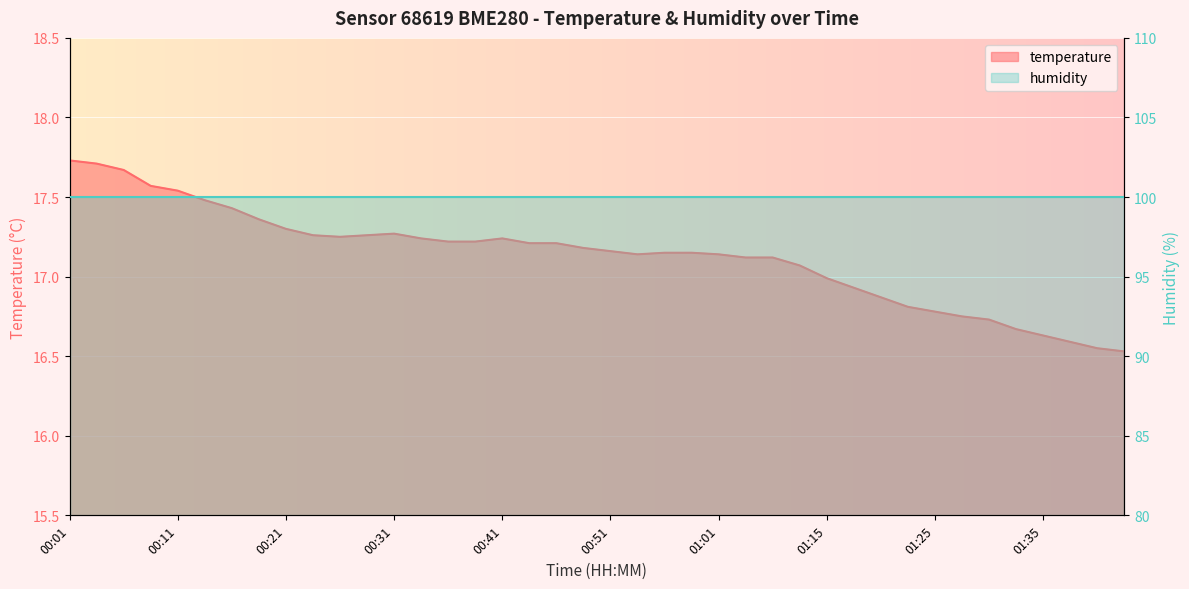

At which category does the chart reach its minimum across all series?

01:42